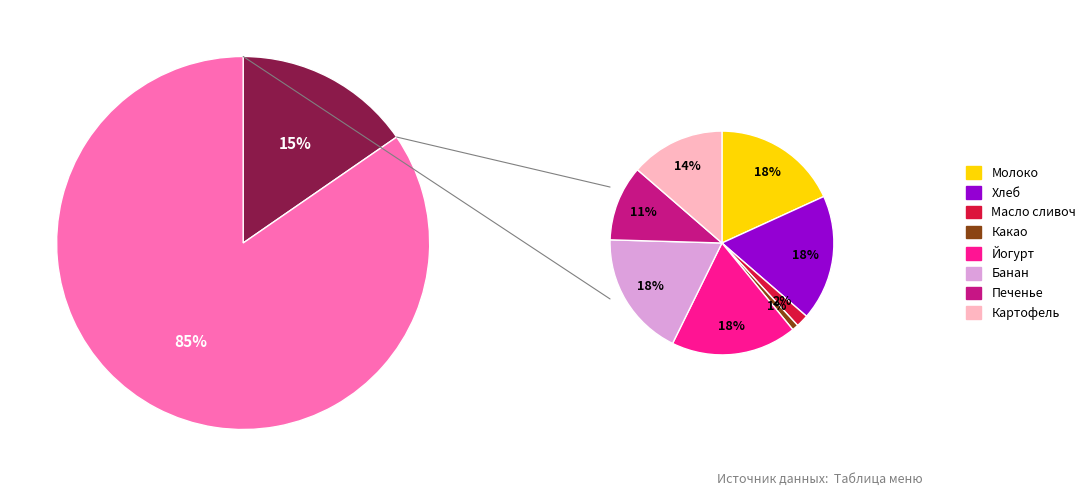

Which category has the smallest portion of the pie?

Какао